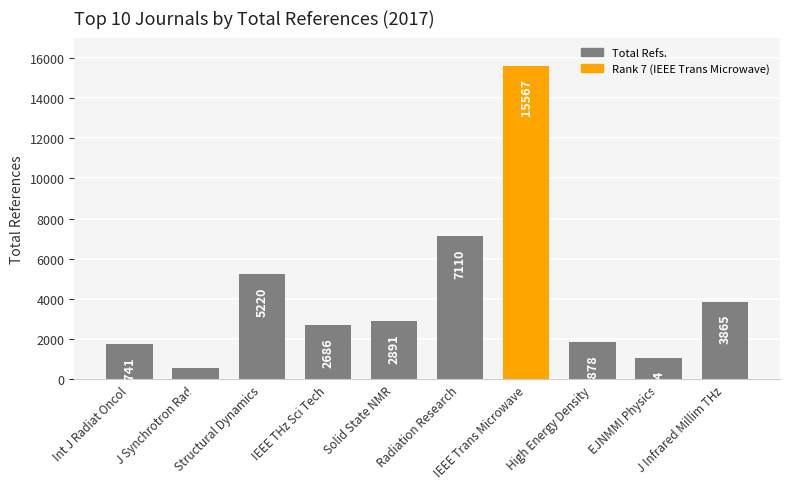

What is the average value?

4260